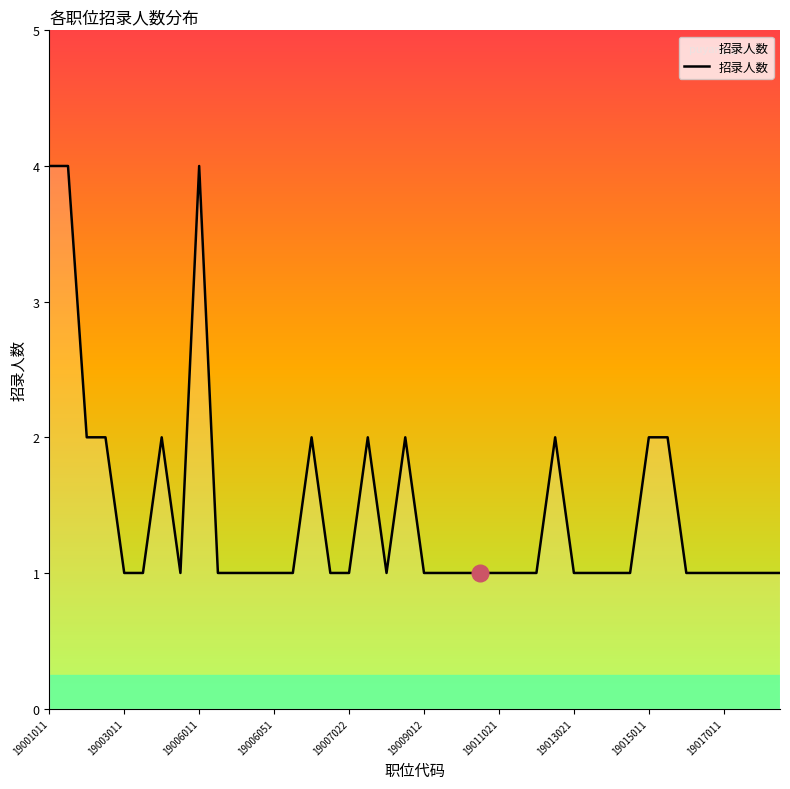

What is the sum of all values?

58